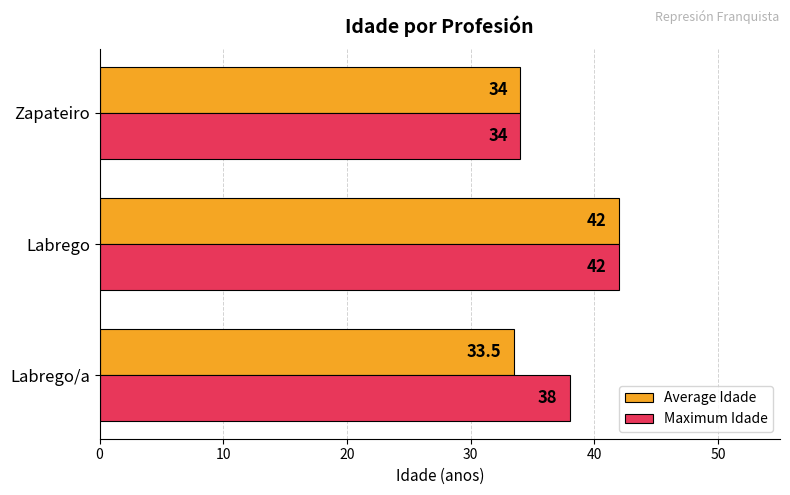

Is the value of Maximum Idade at Labrego/a greater than the value of Average Idade at Labrego?

No